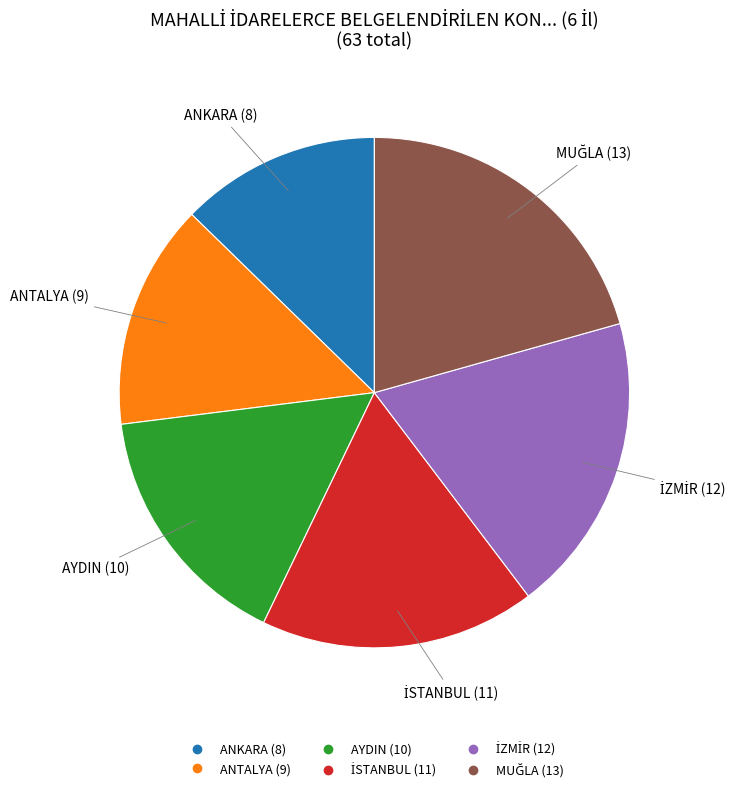

Is there a majority slice in this chart?

No